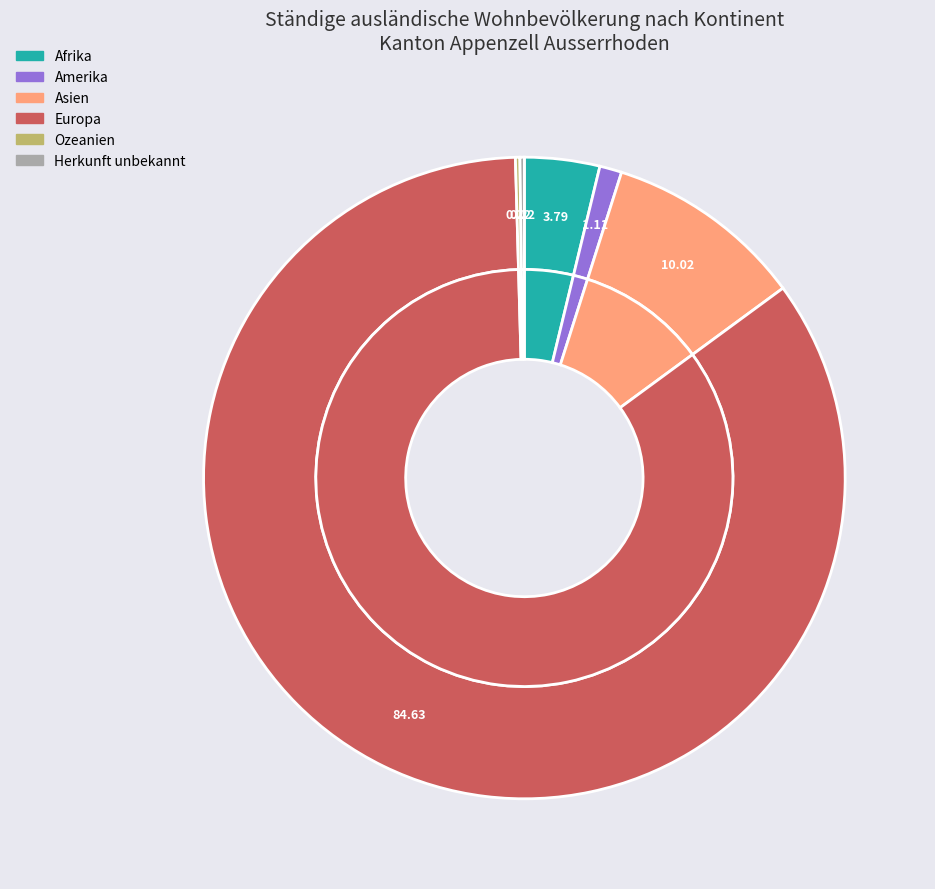

What is the change in value from Asien to Europa?

+335